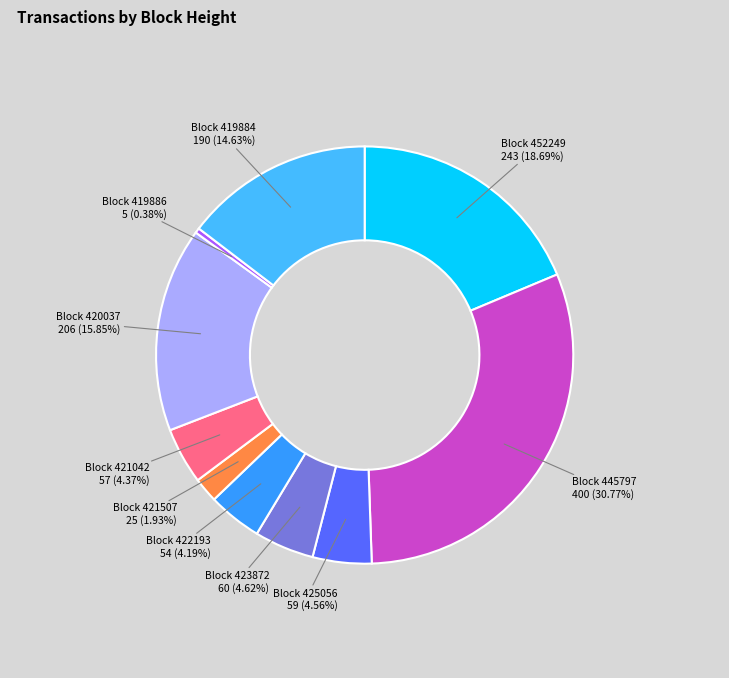

To the nearest percent, what is the difference between the largest and smallest slice percentages?

30%